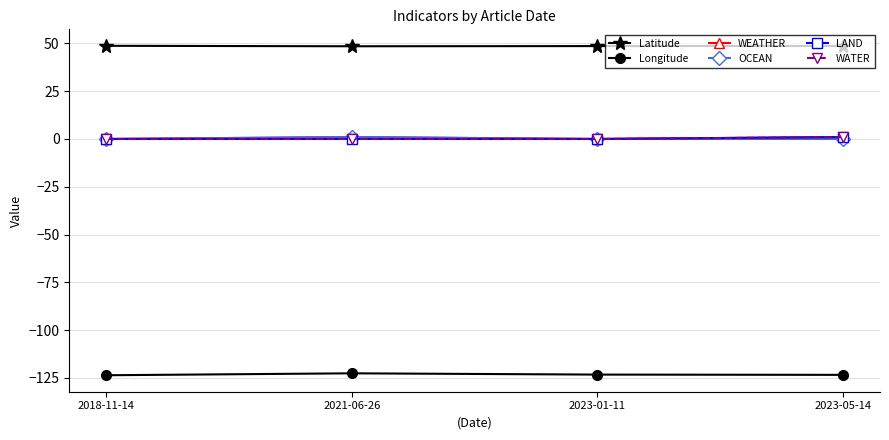

True or false: Longitude and Latitude intersect in this chart.

False